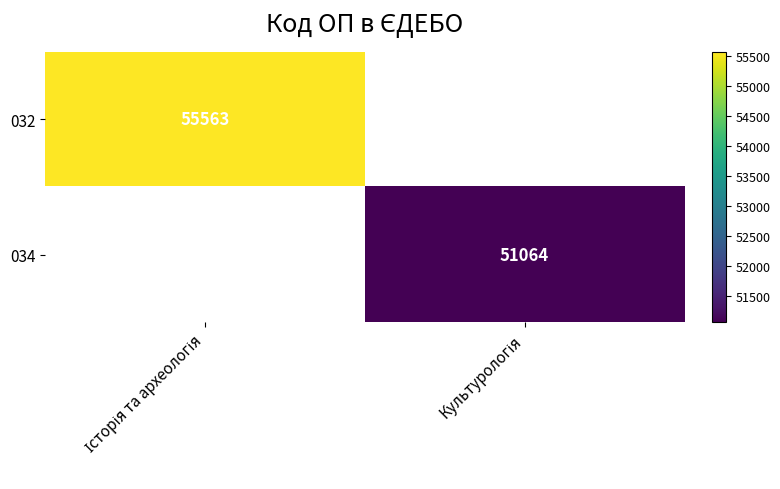

Is it true that 032 equals 55563.0 at Історія та археологія?

True